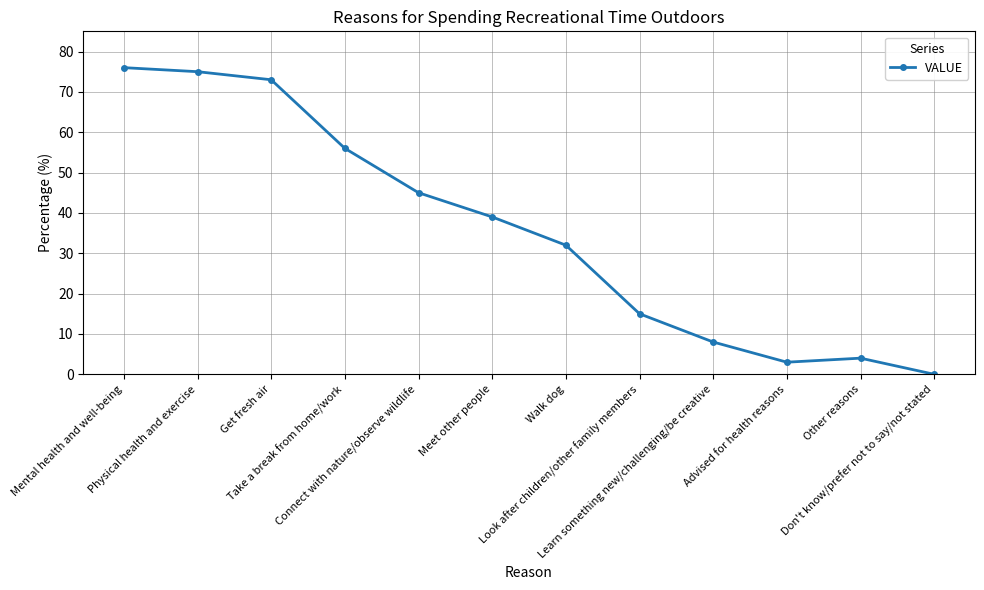

How many positive values are there?

11